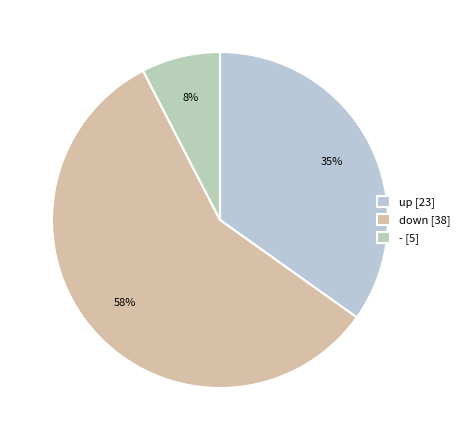

Count the number of slices in the pie.

3